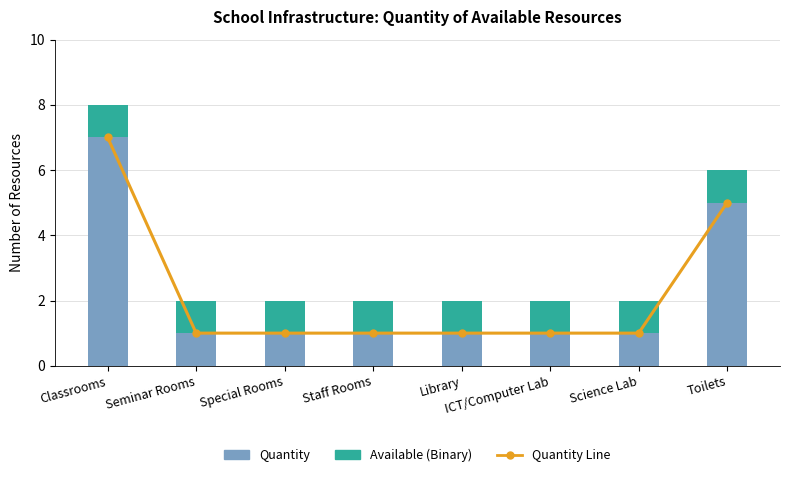

Reading left to right, extract all data points from this chart.

Quantity Line: Classrooms=7	Seminar Rooms=1	Special Rooms=1	Staff Rooms=1	Library=1	ICT/Computer Lab=1	Science Lab=1	Toilets=5
Quantity: Classrooms=7	Seminar Rooms=1	Special Rooms=1	Staff Rooms=1	Library=1	ICT/Computer Lab=1	Science Lab=1	Toilets=5
Available (Binary): Classrooms=1	Seminar Rooms=1	Special Rooms=1	Staff Rooms=1	Library=1	ICT/Computer Lab=1	Science Lab=1	Toilets=1